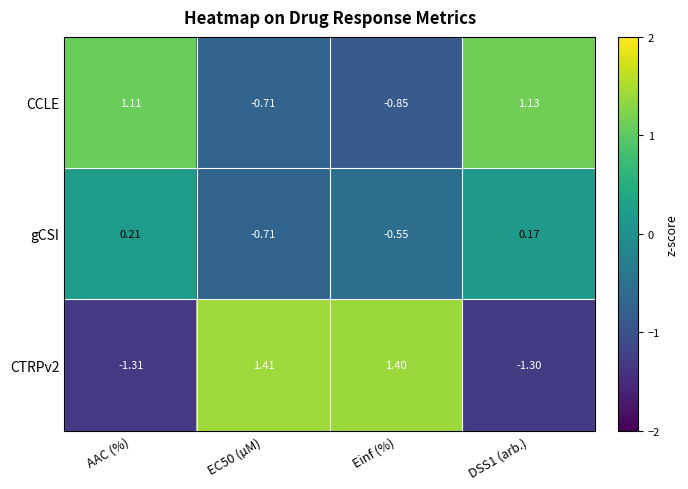

Count the number of data series in this chart.

3